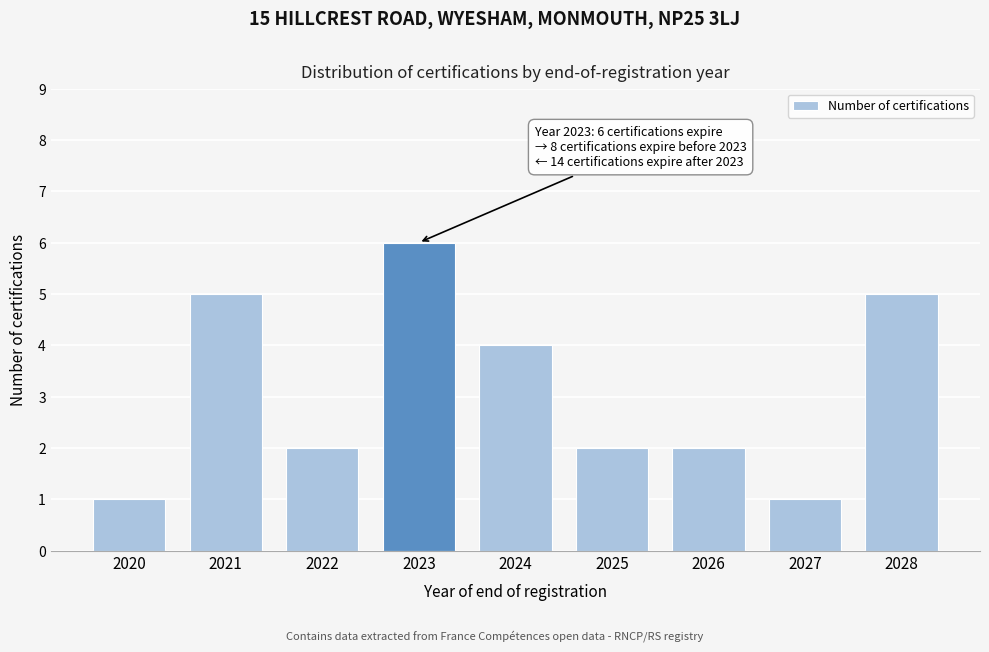

Reading right to left, what are all the values shown in this chart?

5	1	2	2	4	6	2	5	1